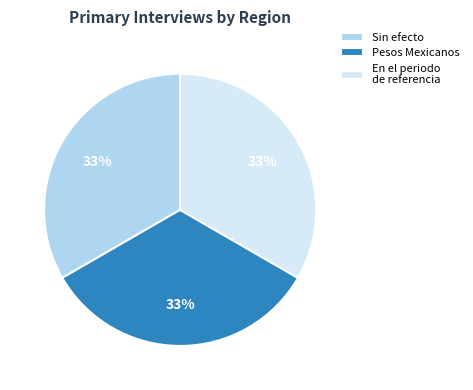

The Sin efecto slice represents 33% of the pie. True or false?

True